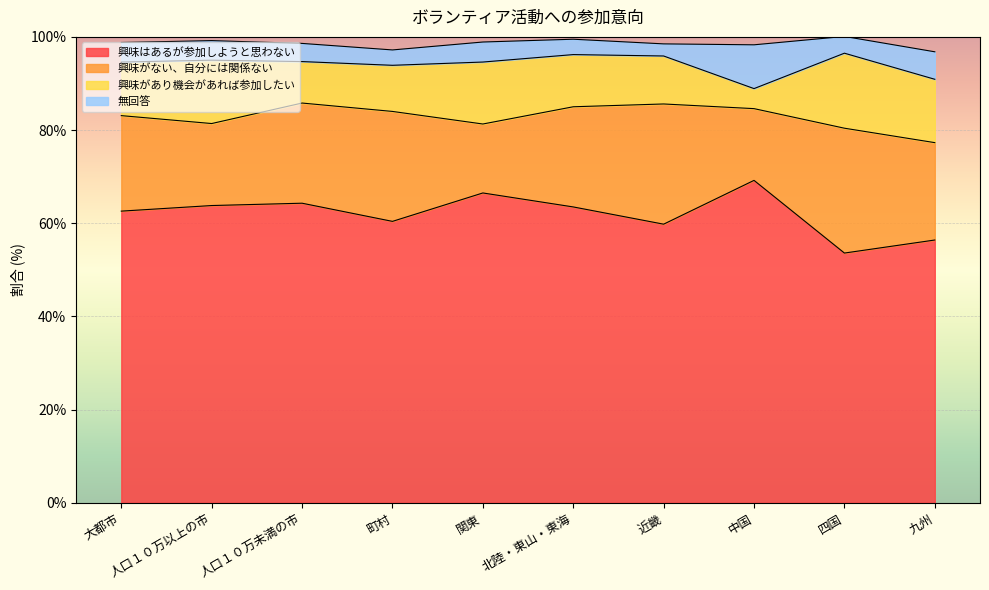

Reading right to left, what are all the values shown in this chart?

興味はあるが参加しようと思わない: 56.4	53.6	69.2	59.8	63.5	66.5	60.4	64.3	63.8	62.6
興味がない、自分には関係ない: 20.9	26.8	15.4	25.8	21.5	14.8	23.6	21.5	17.6	20.5
興味があり機会があれば参加したい: 13.6	16.1	4.3	10.3	11.2	13.3	9.9	8.9	13.6	11.5
無回答: 5.9	3.6	9.4	2.6	3.3	4.3	3.3	3.9	4.2	4.2